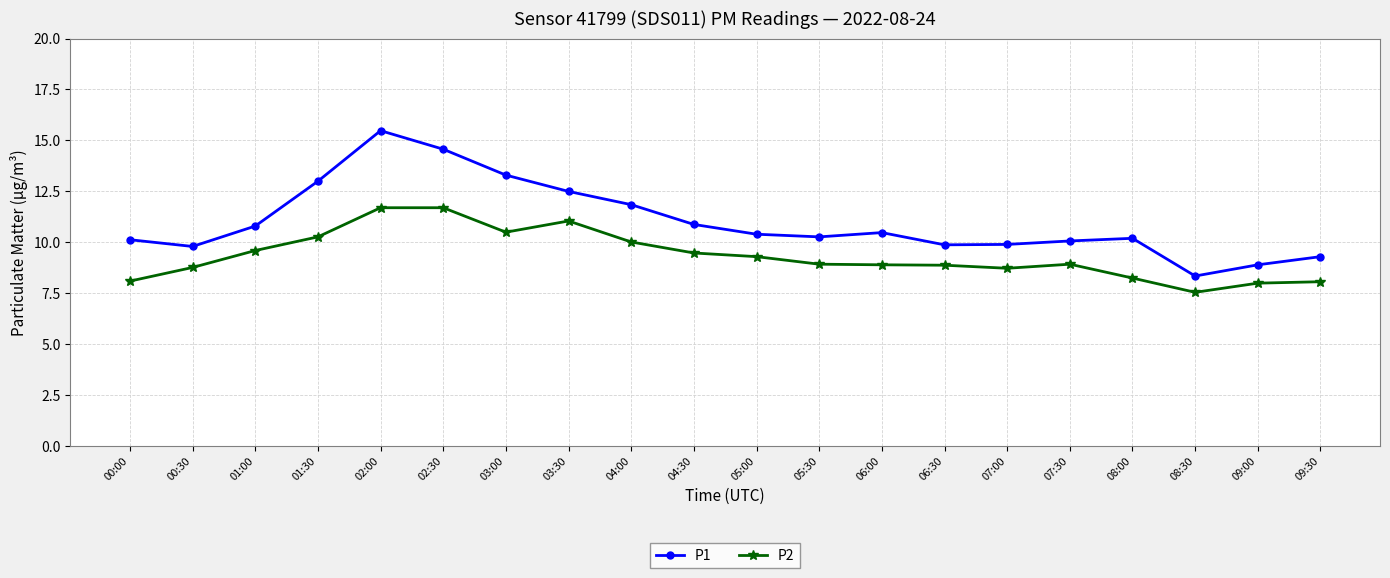

Which series has the largest range (max minus min)?

P1